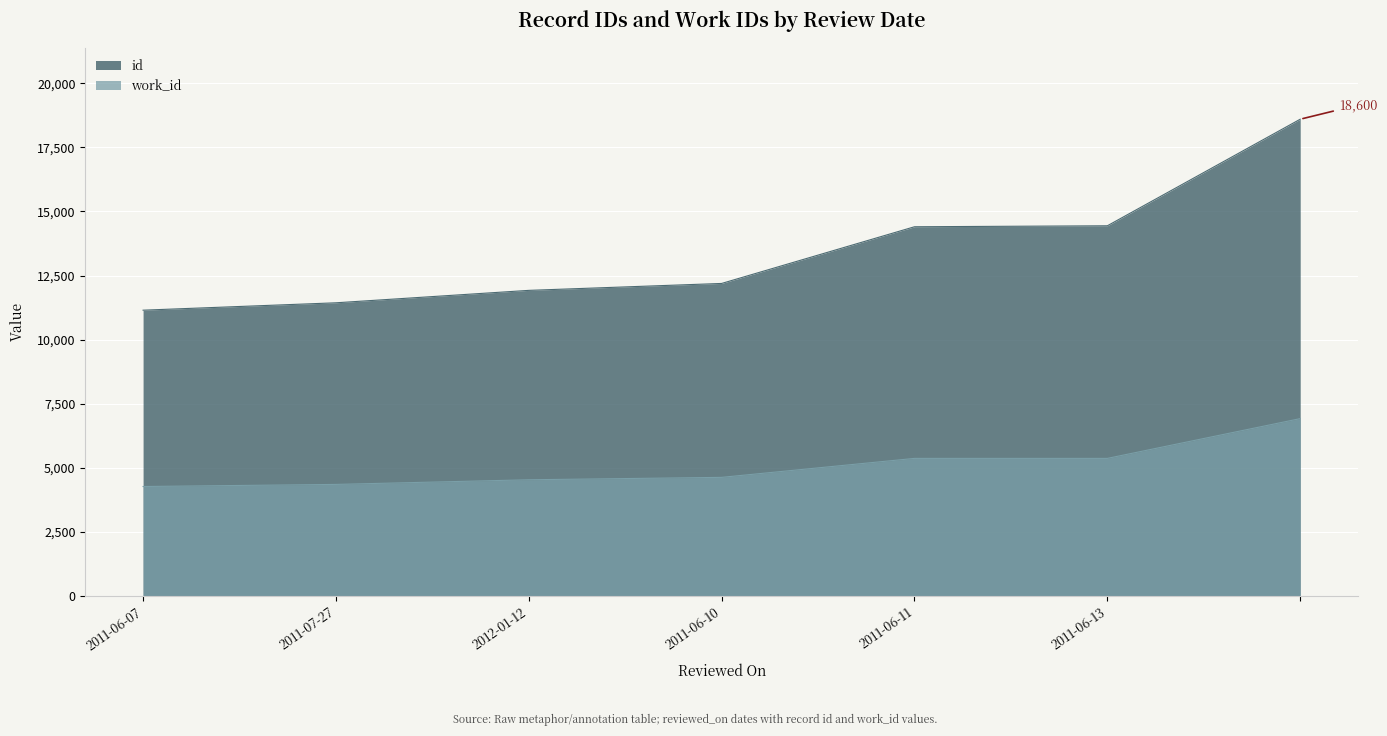

What is the value of the id point at the 4th from the left?

12192